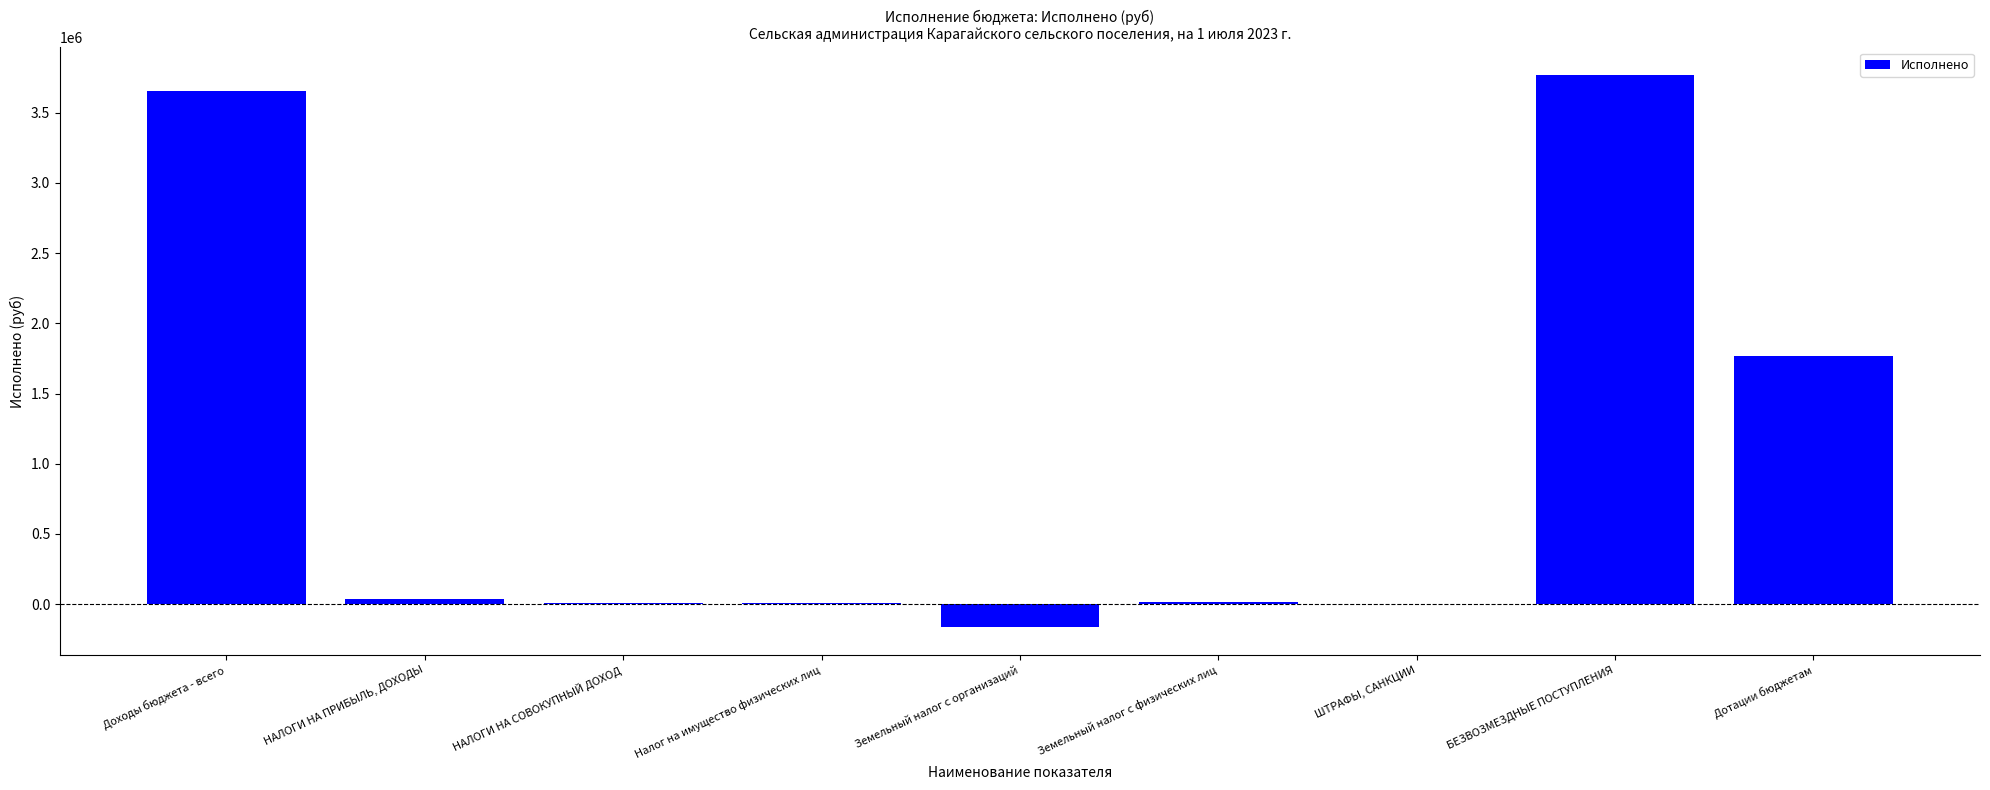

Where does the data first go above 14627?

Доходы бюджета - всего